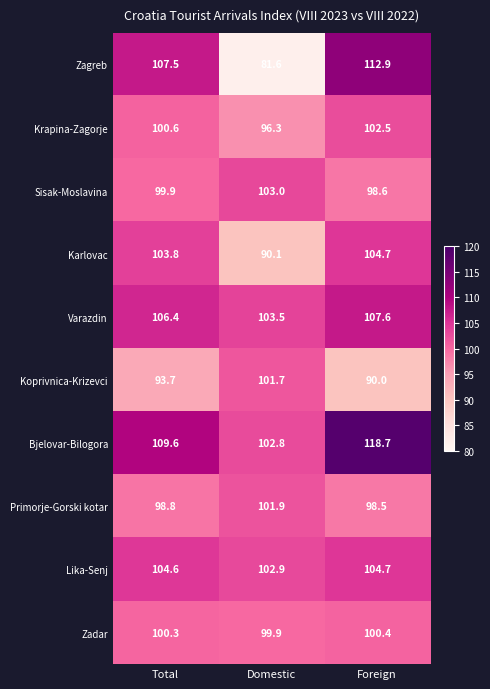

How many data points in Varazdin are above 106?

2